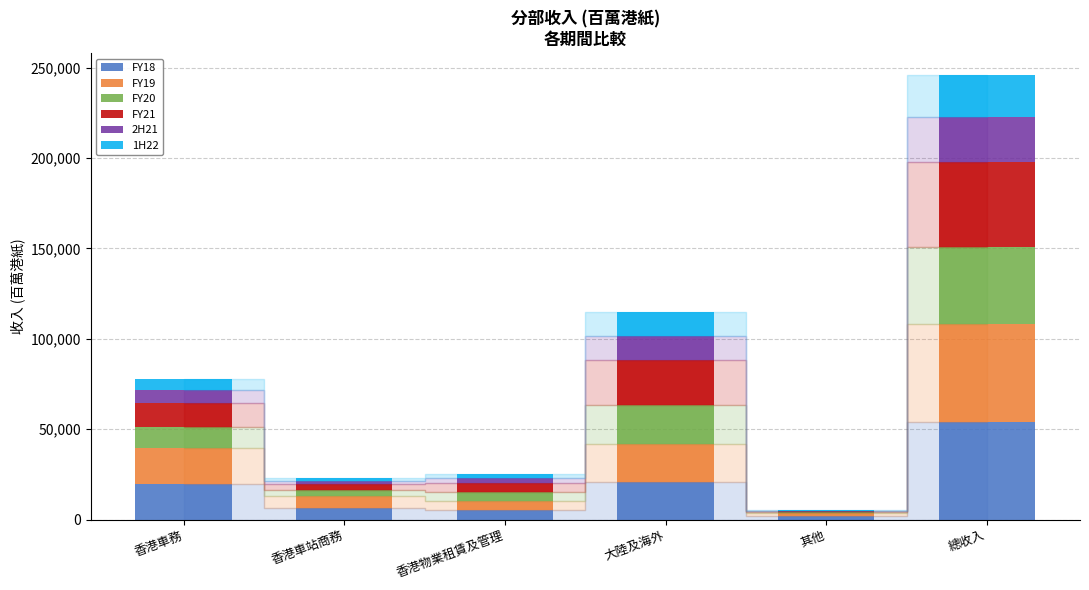

At which label does FY18 reach its peak?

總收入